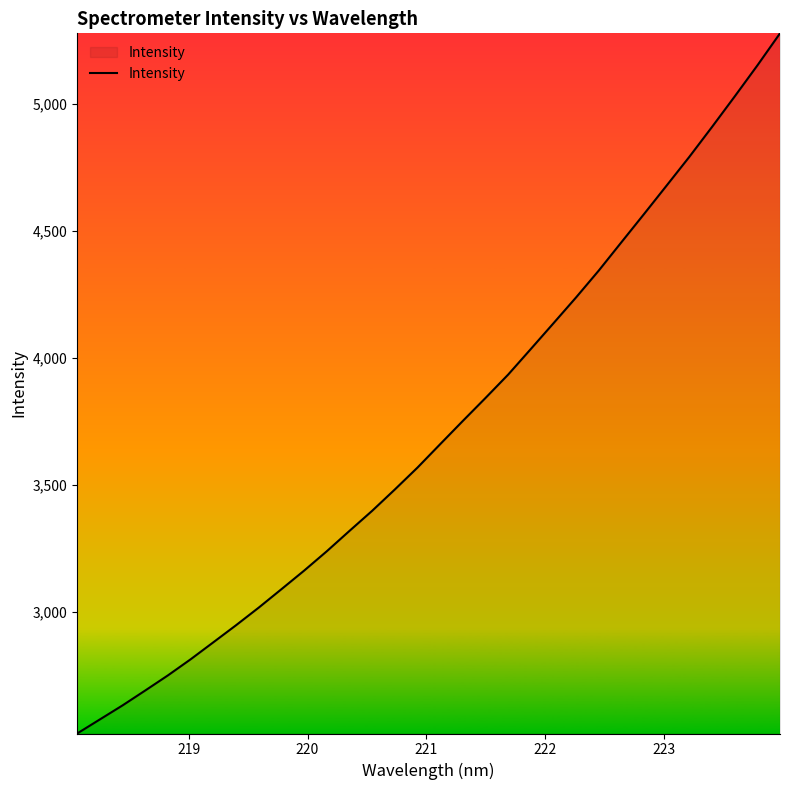

Does the chart display data point markers on the line(s)?

No